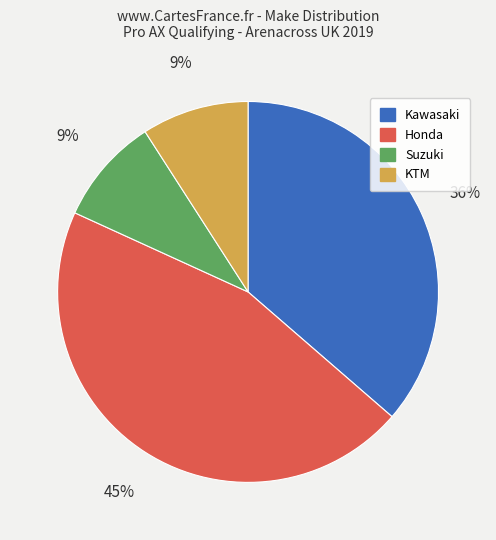

Does Suzuki account for over 50% of the chart?

No